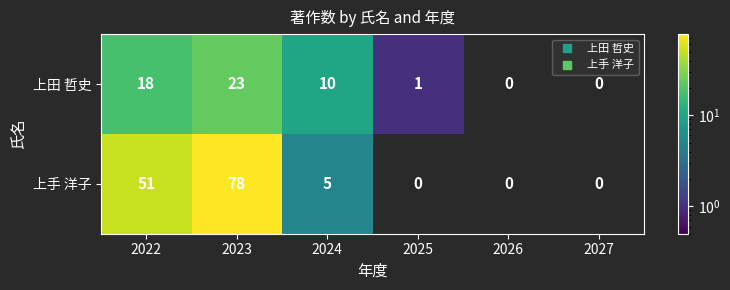

Which series has the largest range (max minus min)?

上手 洋子